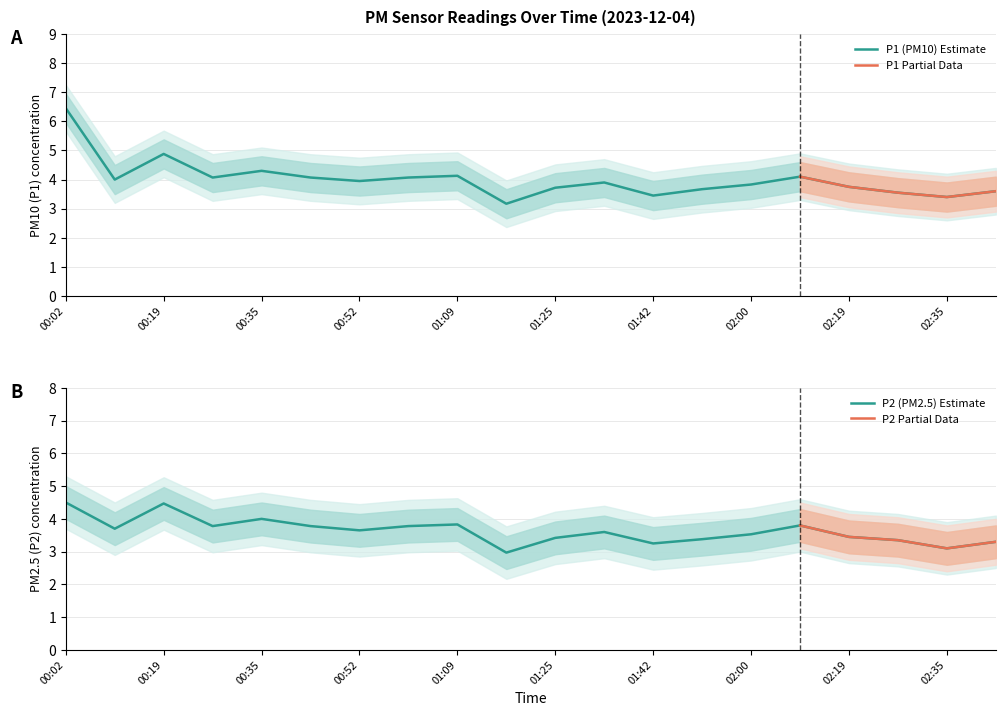

What is the approximate value of P1 at 01:34?

3.9